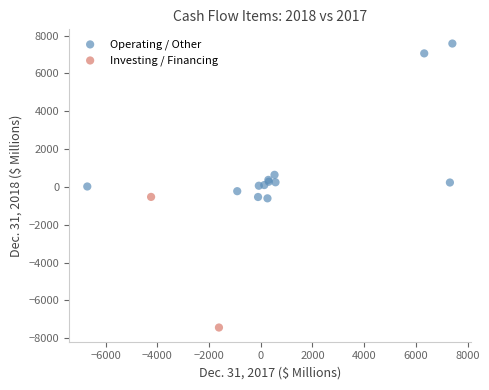

Which series contains the lowest Y value?

Investing / Financing